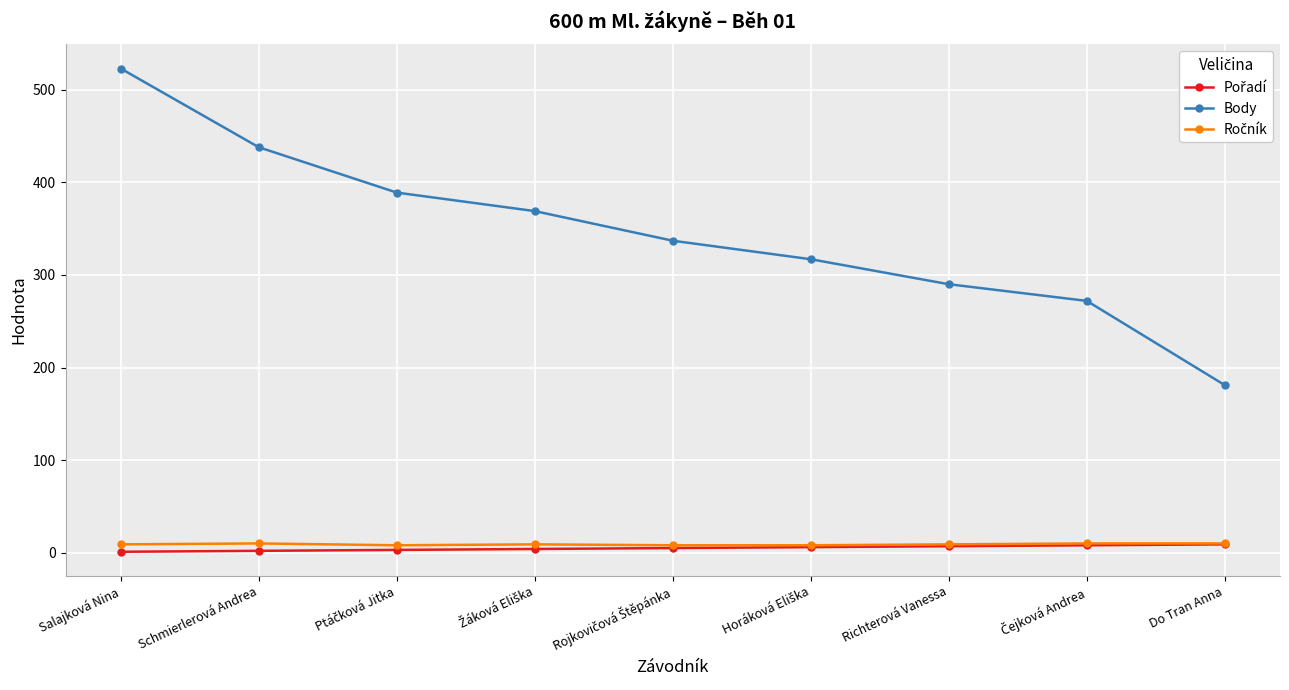

At which label does Body reach its peak?

Salajková Nina